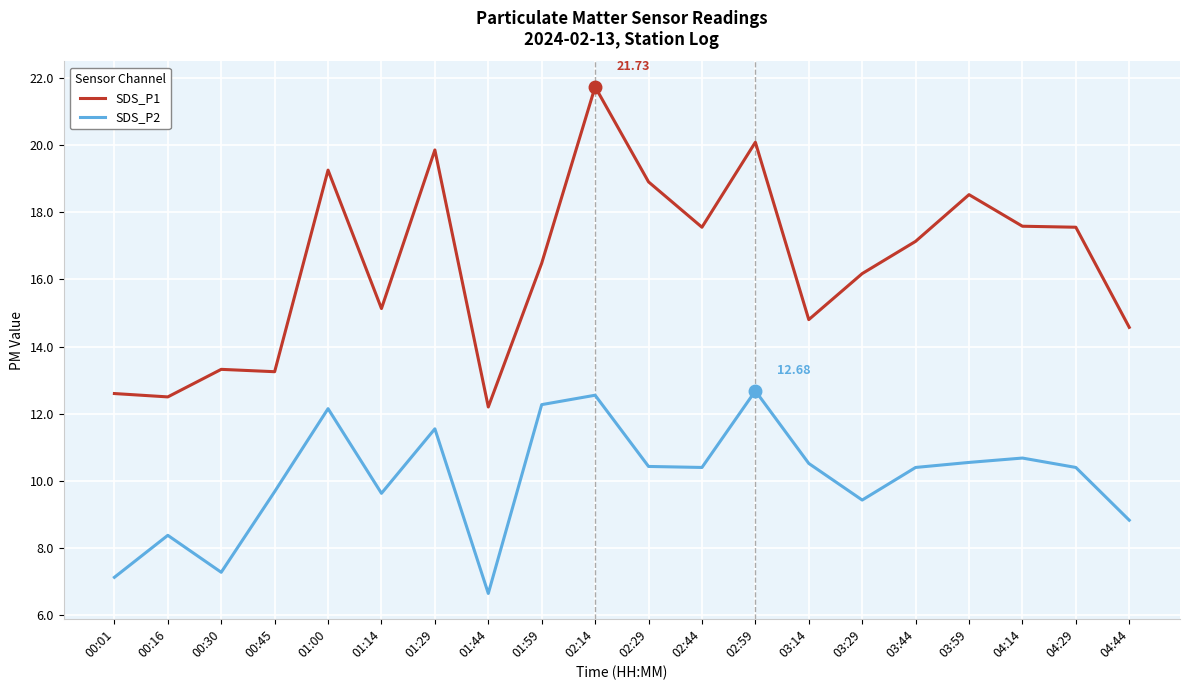

The SDS_P2 series shows 7.3 at 00:30. True or false?

True